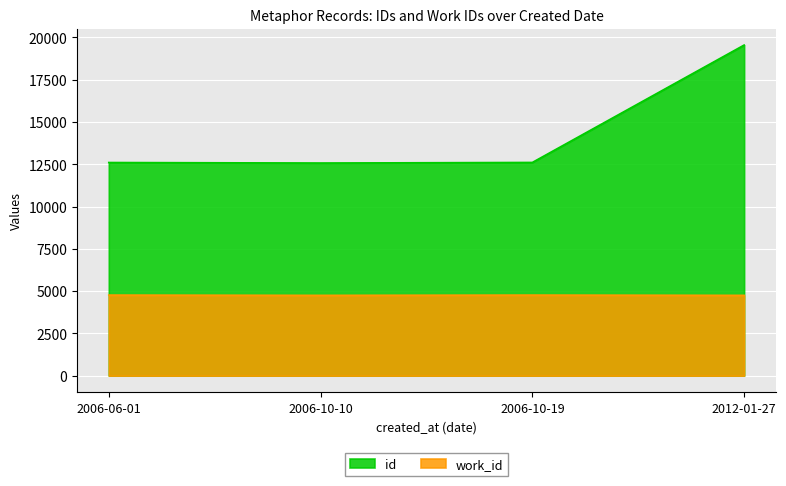

What is the label of the 1st point from the right?

2012-01-27